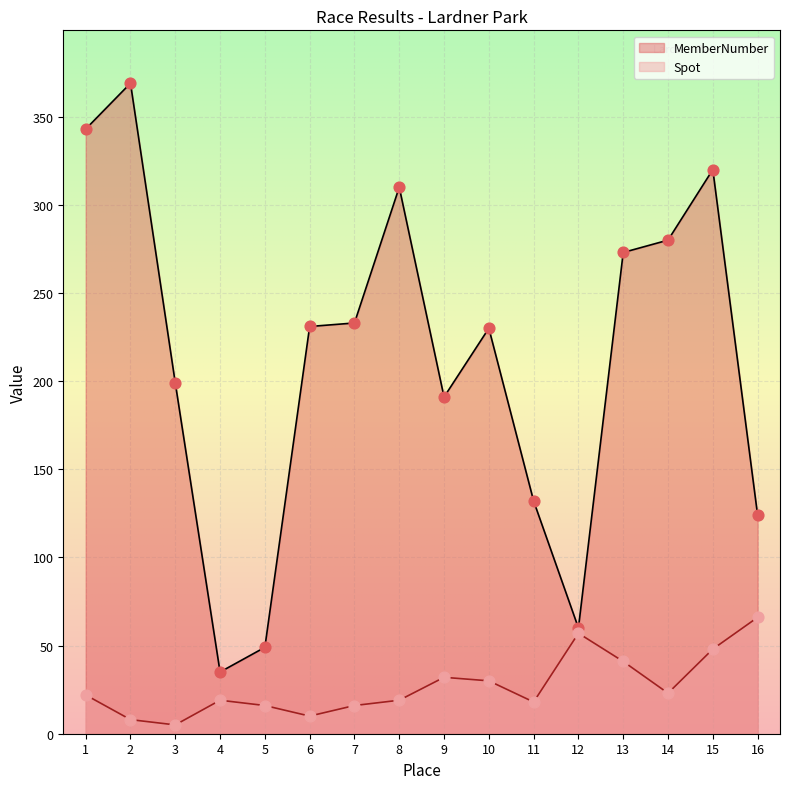

Which series has the largest total across all categories?

MemberNumber